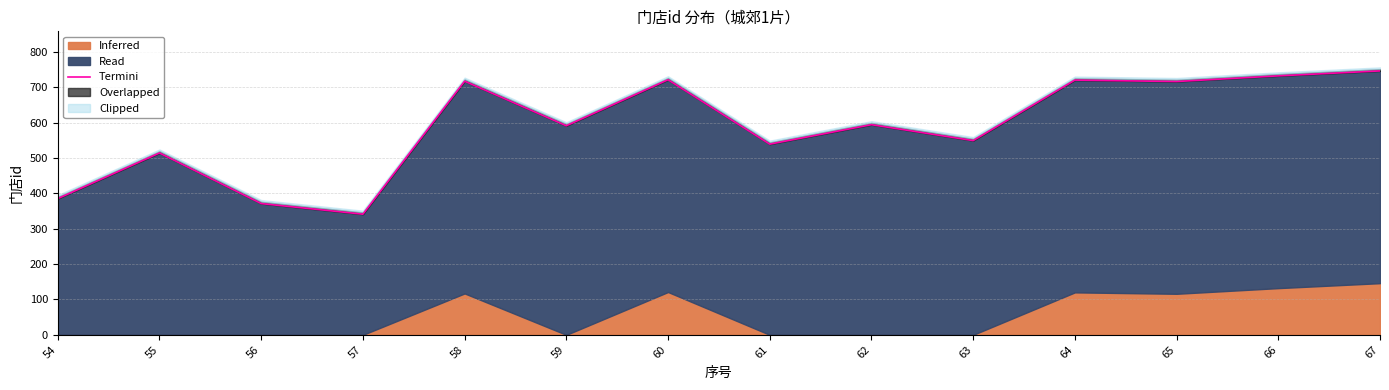

At which category does the data reach its first local peak?

55